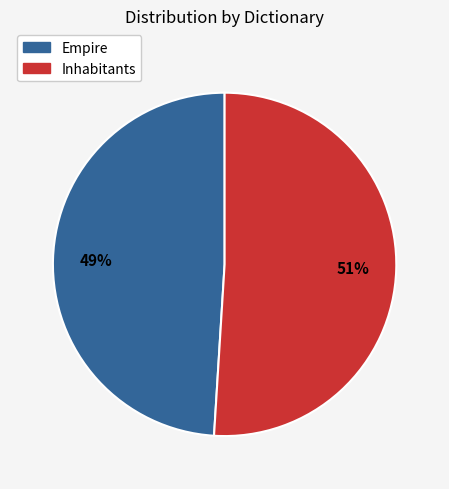

Which has a higher value, Empire or Inhabitants?

Inhabitants